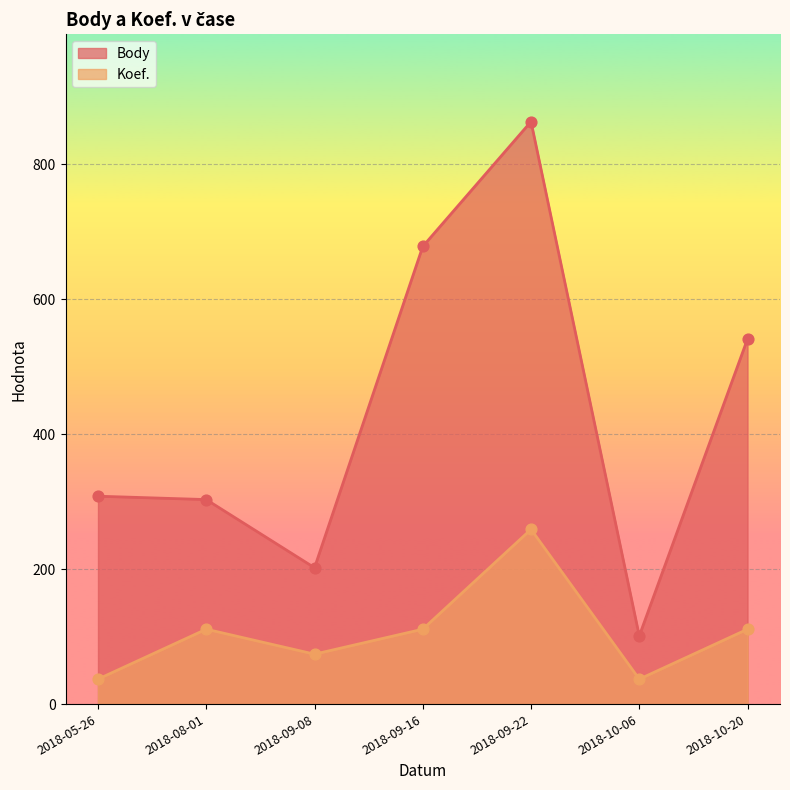

Is the value of Koef. at 2018-08-01 greater than the value of Body at 2018-09-16?

No